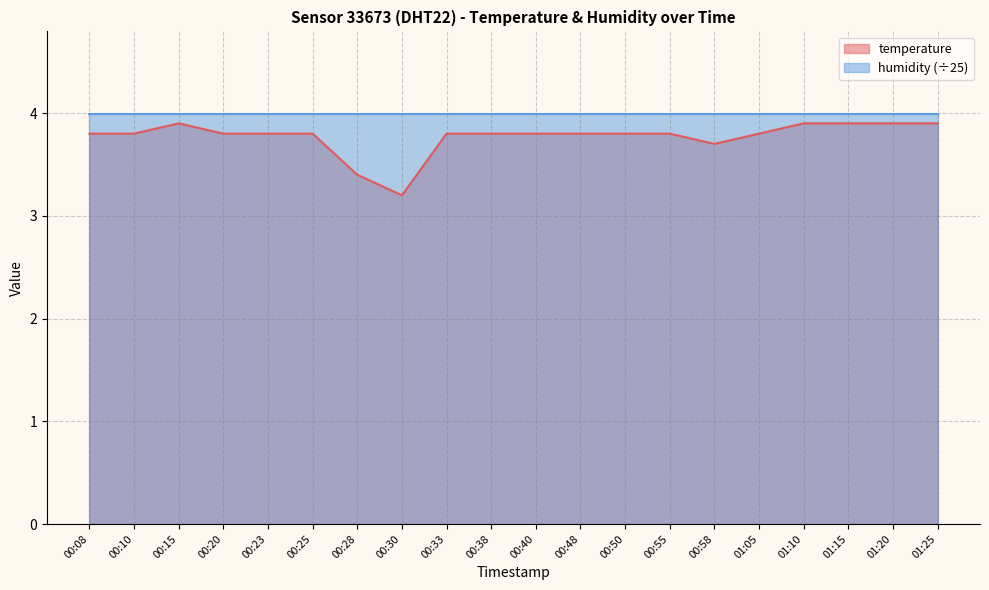

What is the ratio of the value at 00:48 to the value at 00:33?

1.0